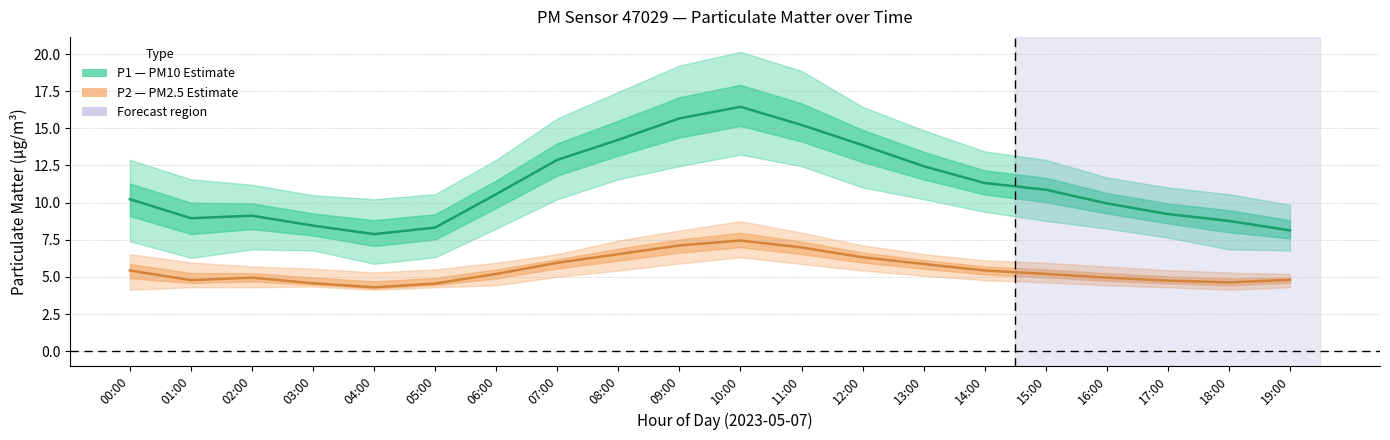

Is the value of P1 (PM10) at 01:00 greater than the value of P2 (PM2.5) at 07:00?

Yes